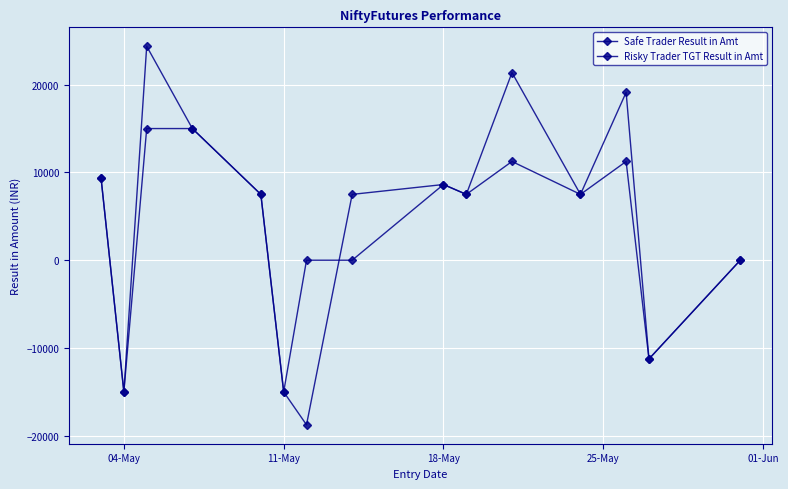

Does the chart have visible grid lines?

Yes